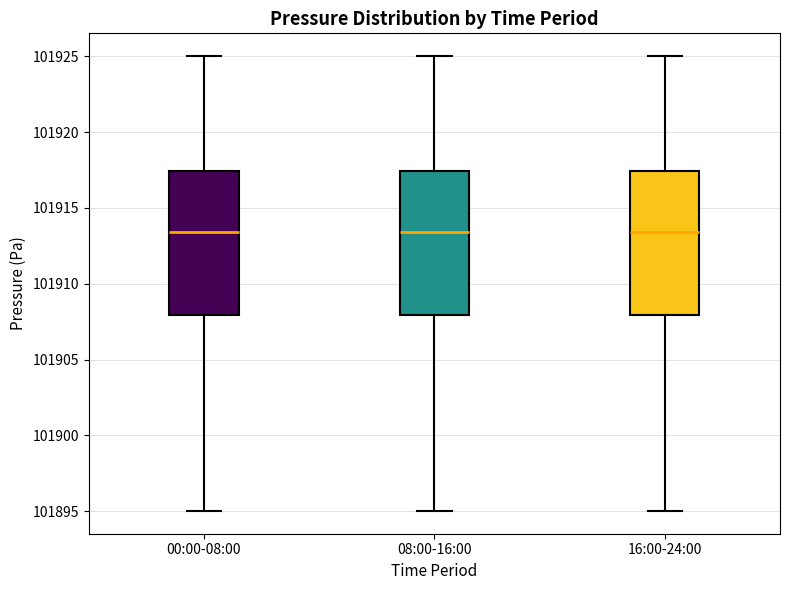

Reading left to right, transcribe this box plot: for each box, give where its median line is, the range the box spans, and where its two whiskers end, as read against the y-axis. The values are not printed on the chart, so give them approximately, as read against the axis.

00:00-08:00: median 101913.5, box 101908.0 to 101917.5, whiskers 101895.0 to 101925.0
08:00-16:00: median 101913.5, box 101908.0 to 101917.5, whiskers 101895.0 to 101925.0
16:00-24:00: median 101913.5, box 101908.0 to 101917.5, whiskers 101895.0 to 101925.0